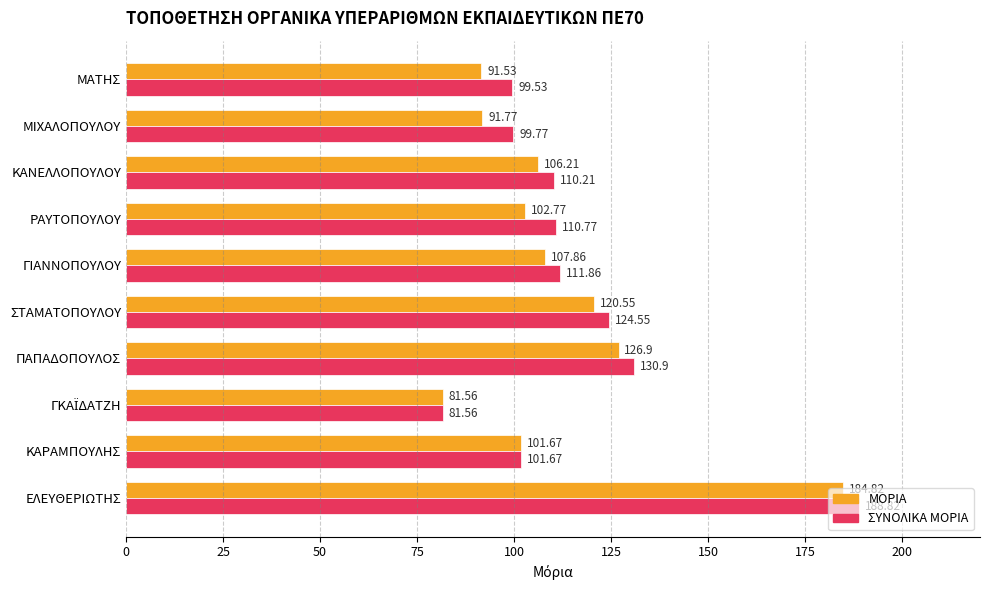

At which label is ΜΟΡΙΑ closest to 133?

ΠΑΠΑΔΟΠΟΥΛΟΣ